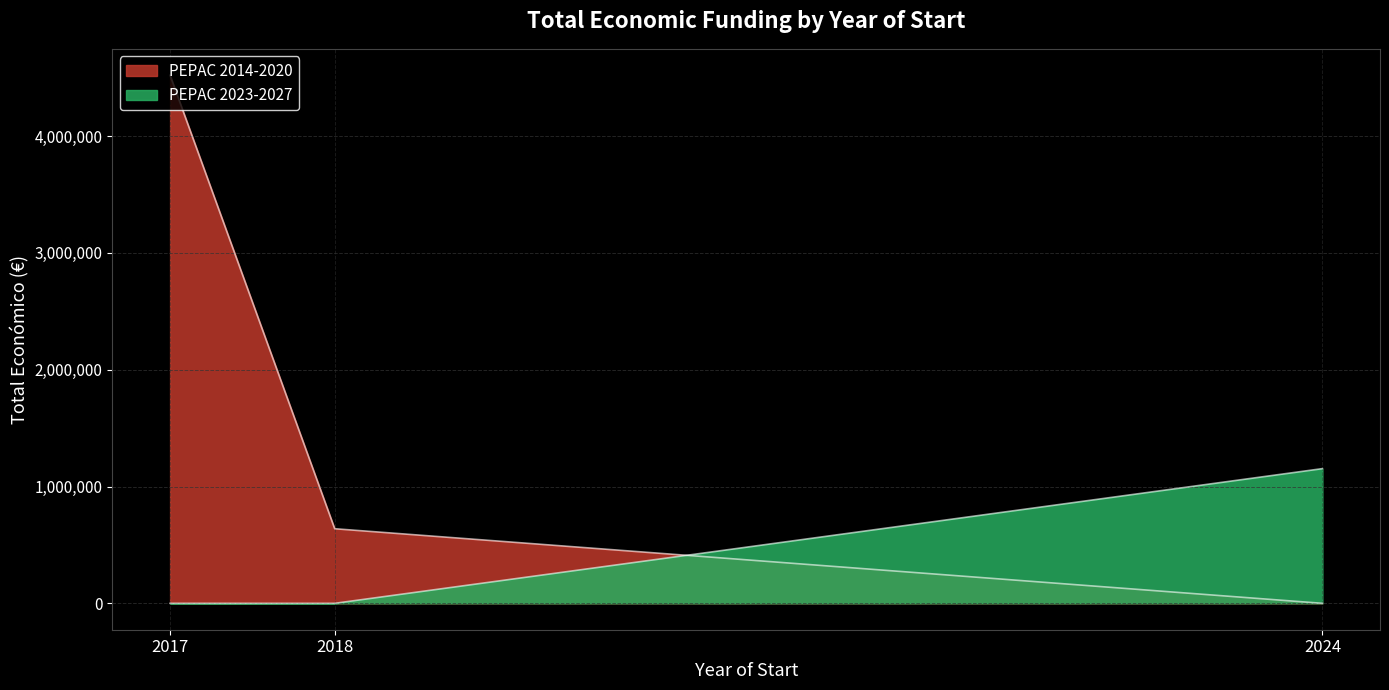

How many lines are shown in the chart?

2